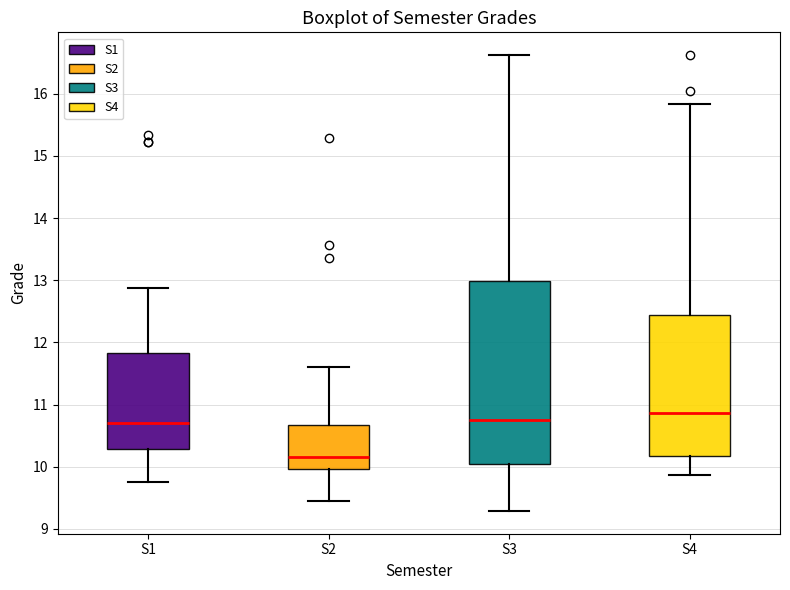

Reading left to right, read every box against the y-axis: the position of its median line, the range the box covers, and the ends of its whiskers. The values are not printed on the chart, so give them approximately, as read against the axis.

S1: median 10.7, box 10.3 to 11.8, whiskers 9.8 to 12.9
S2: median 10.2, box 10.0 to 10.7, whiskers 9.5 to 11.6
S3: median 10.8, box 10.1 to 13.0, whiskers 9.3 to 16.6
S4: median 10.9, box 10.2 to 12.4, whiskers 9.9 to 15.8